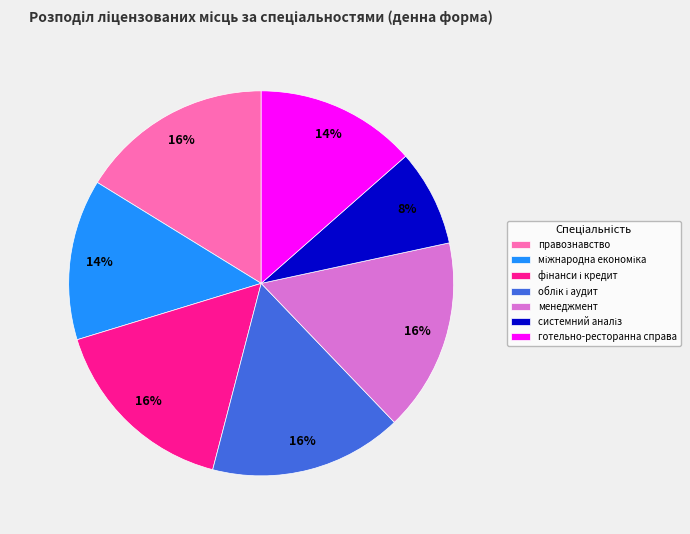

Count the number of slices in the pie.

7